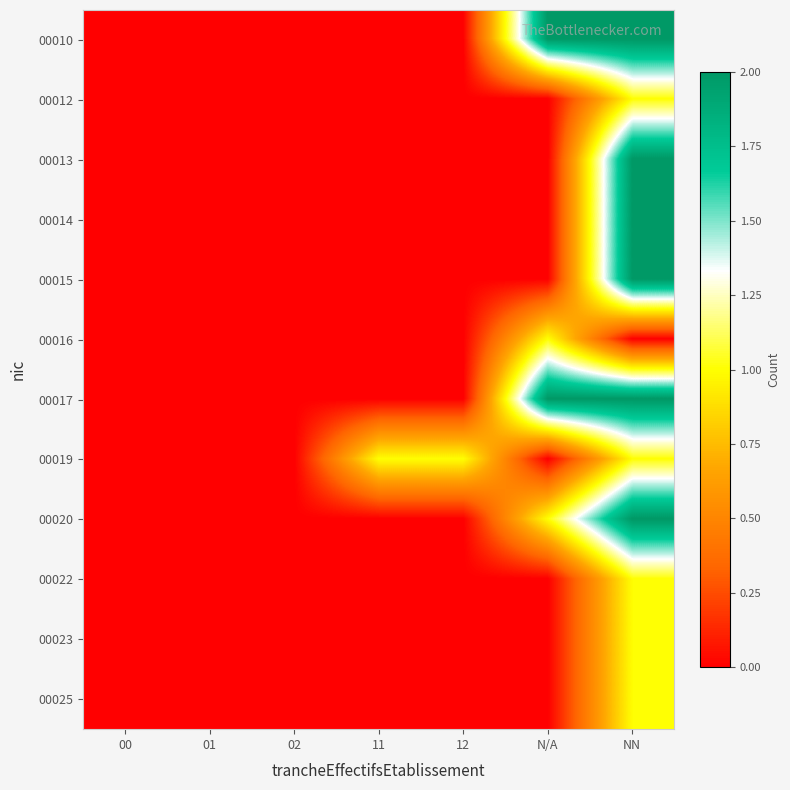

Rank the series at 01 from highest to lowest value.

00010, 00012, 00013, 00014, 00015, 00016, 00017, 00019, 00020, 00022, 00023, 00025